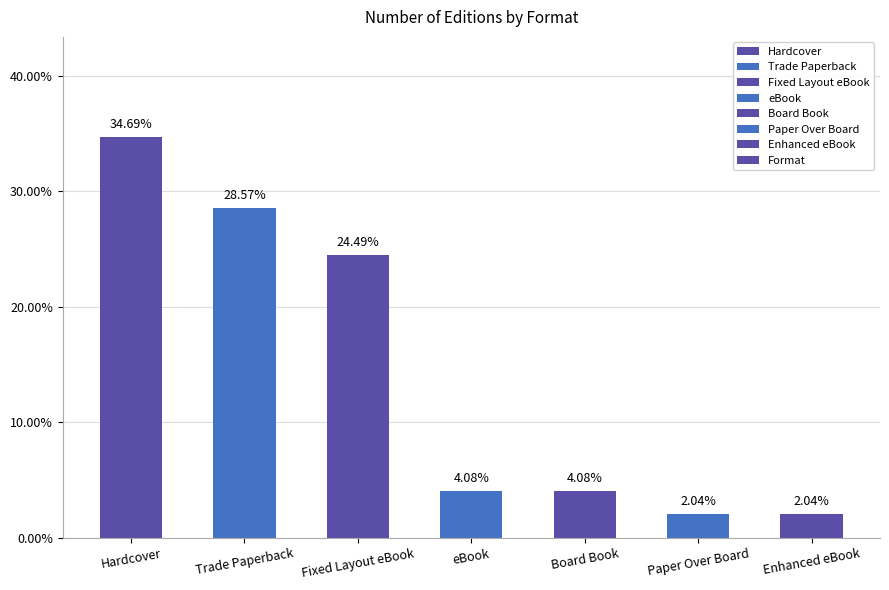

Approximately how many times larger is the value at Fixed Layout eBook compared to Enhanced eBook?

12.0